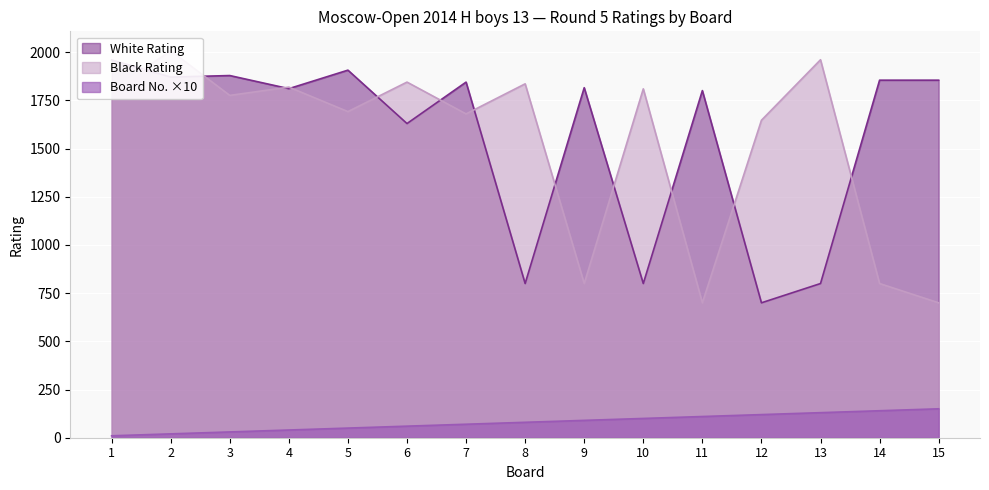

What is the sum of all Black Rating values?

22873